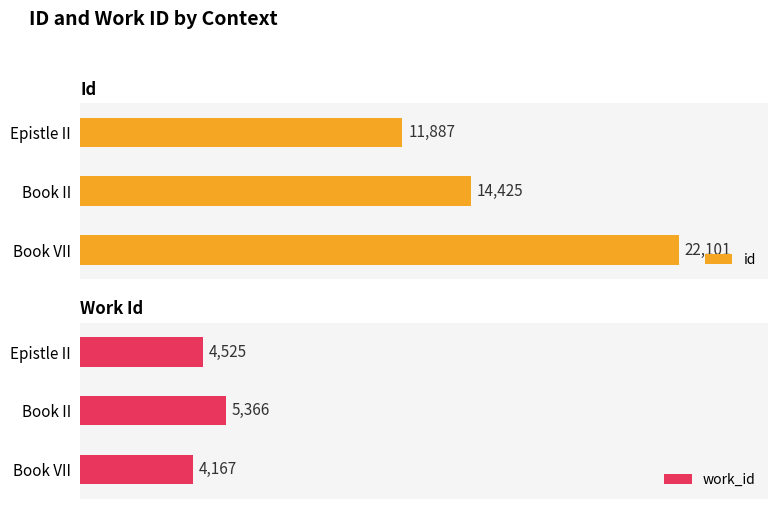

Which series has the largest total across all categories?

id